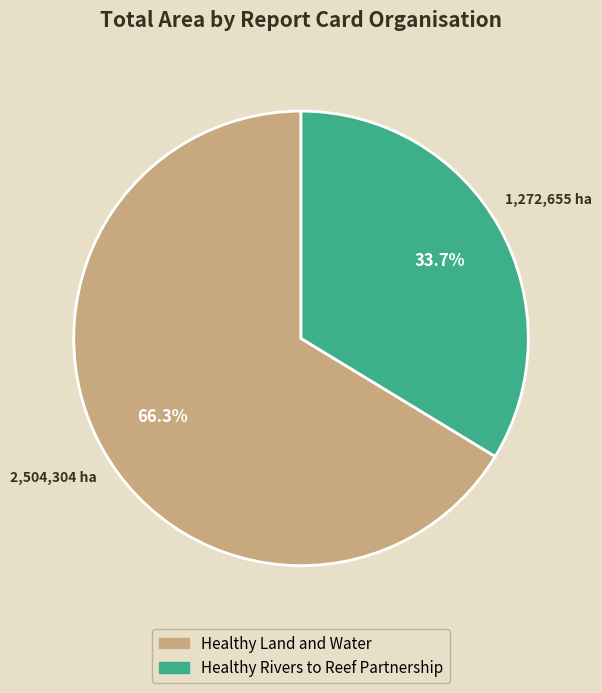

Rank the categories by value from highest to lowest.

Healthy Land and Water, Healthy Rivers to Reef Partnership